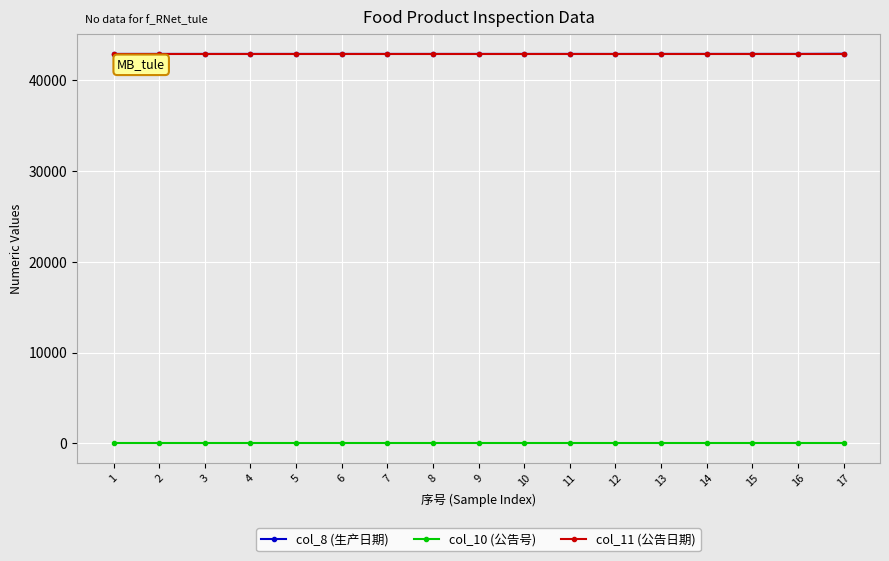

What is the maximum value for col_8 (生产日期)?

42937